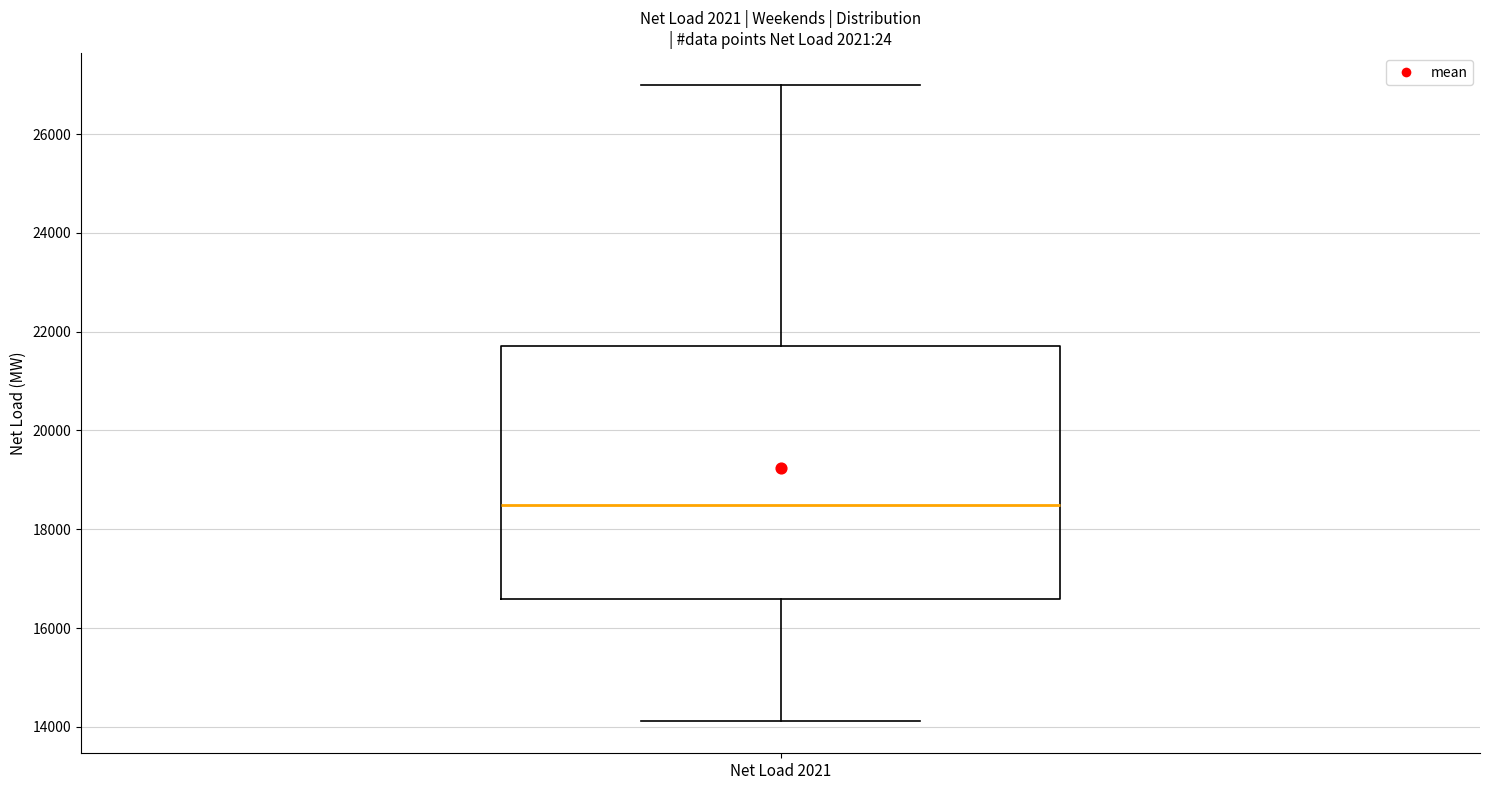

Where does the upper whisker of the box for Net Load 2021 end on the y-axis? The values are not printed on the chart, so give them approximately, as read against the axis.

27000